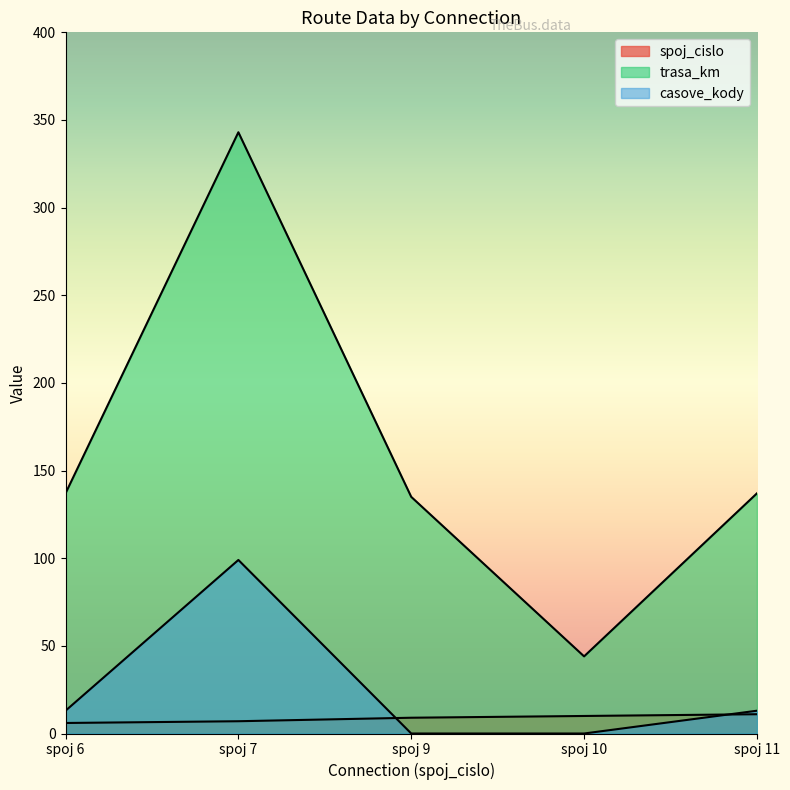

What is the difference between the highest and lowest values at spoj 6?

131